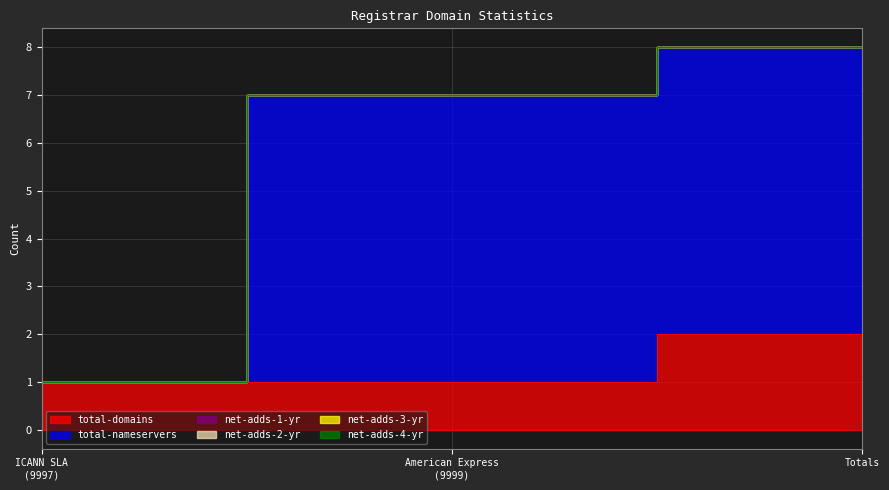

What is the value of the total-domains point at the 2nd from the left?

1